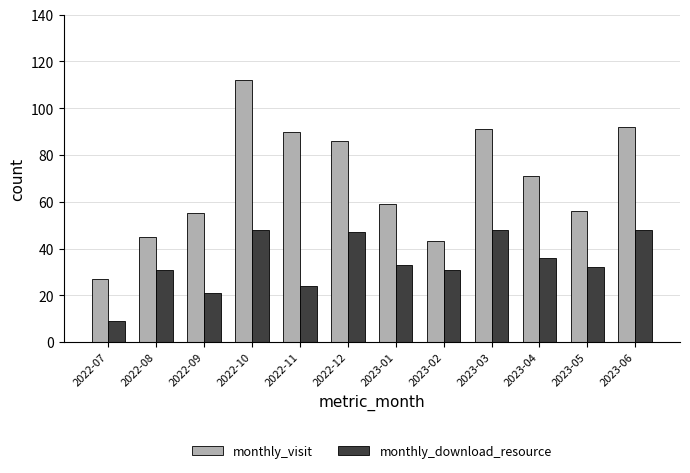

What is the label of the 12th bar from the right?

2022-07